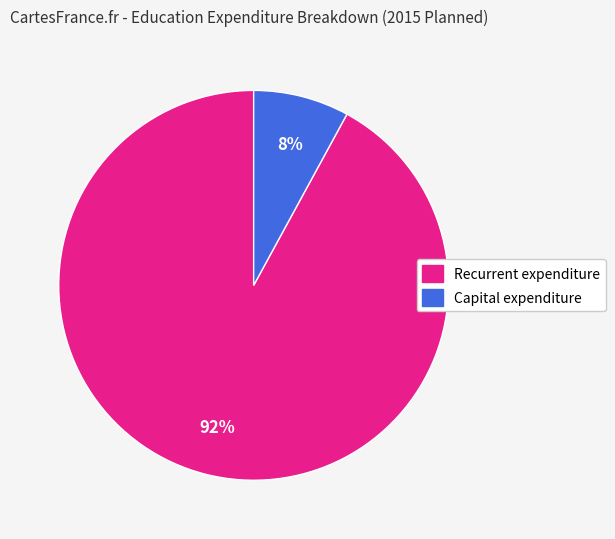

Is the sum of Capital expenditure and Recurrent expenditure greater than half?

Yes